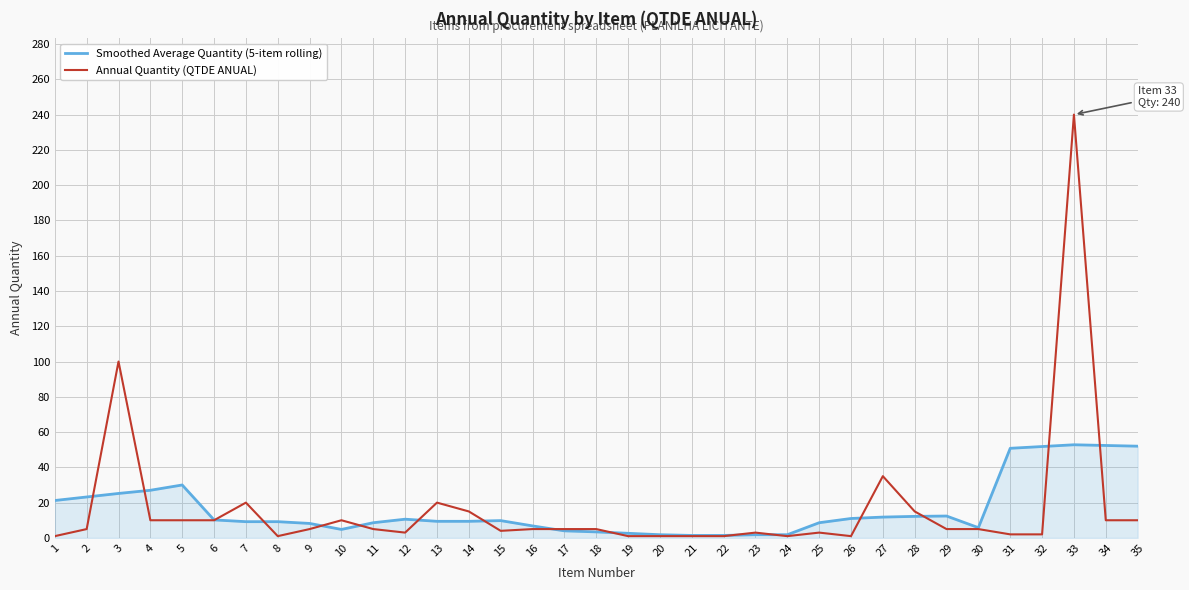

What are all the series names shown in the legend?

Smoothed Average Quantity (5-item rolling), Annual Quantity (QTDE ANUAL)